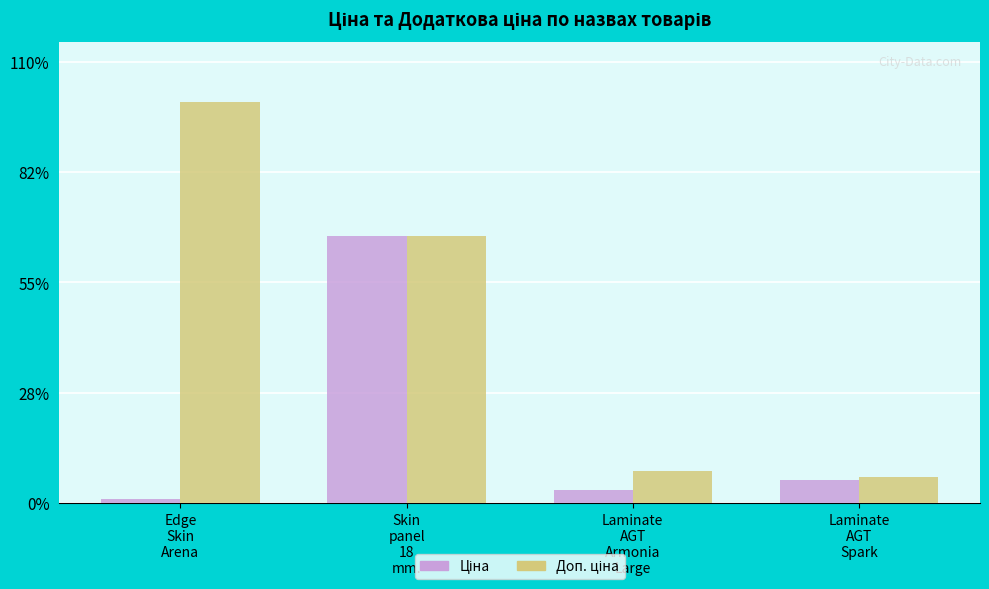

At which label does Доп. ціна first exceed 7436?

Edge
Skin
Arena